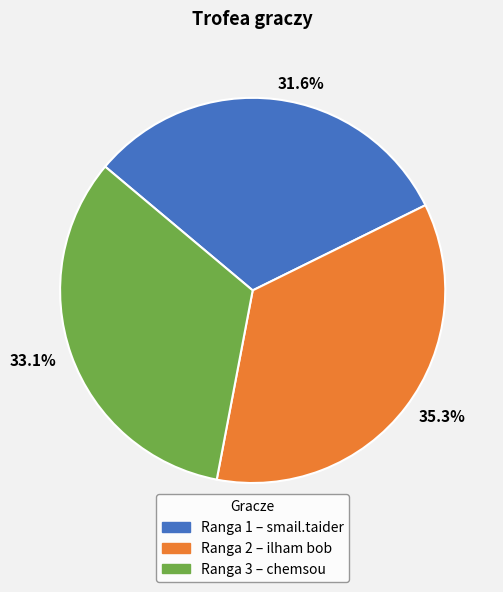

To the nearest percent, what is the difference between the largest and smallest slice percentages?

4%